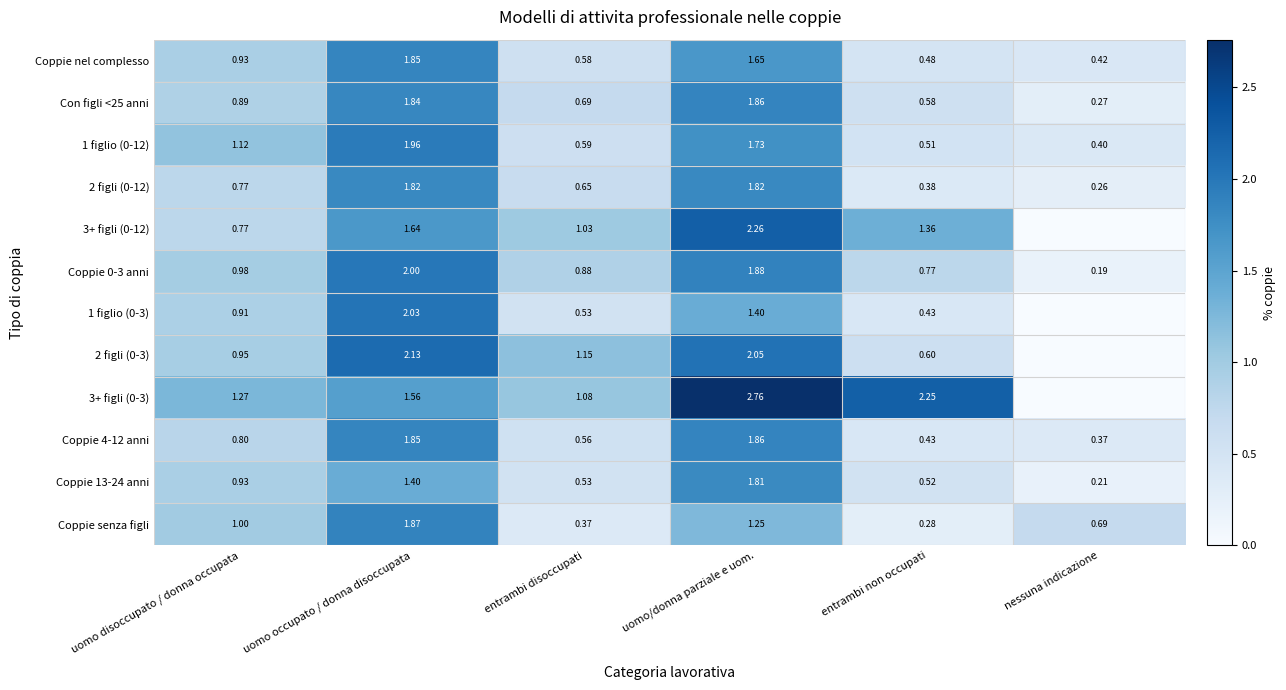

Rank the categories by 1 figlio (0-12) value from highest to lowest.

uomo occupato / donna disoccupata, uomo/donna parziale e uom., uomo disoccupato / donna occupata, entrambi disoccupati, entrambi non occupati, nessuna indicazione